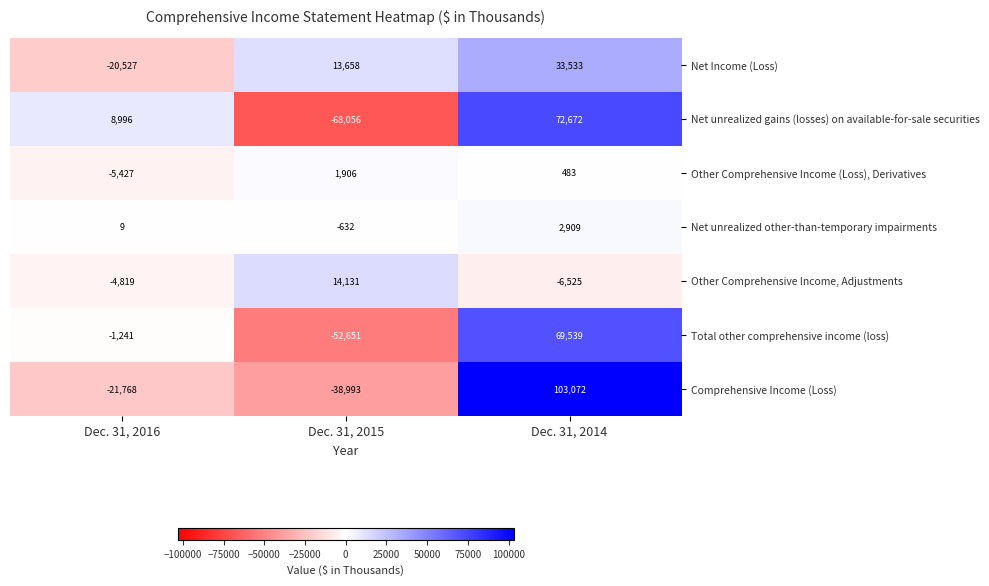

What is the average value of the Net unrealized gains (losses) on available-for-sale securities series?

4537